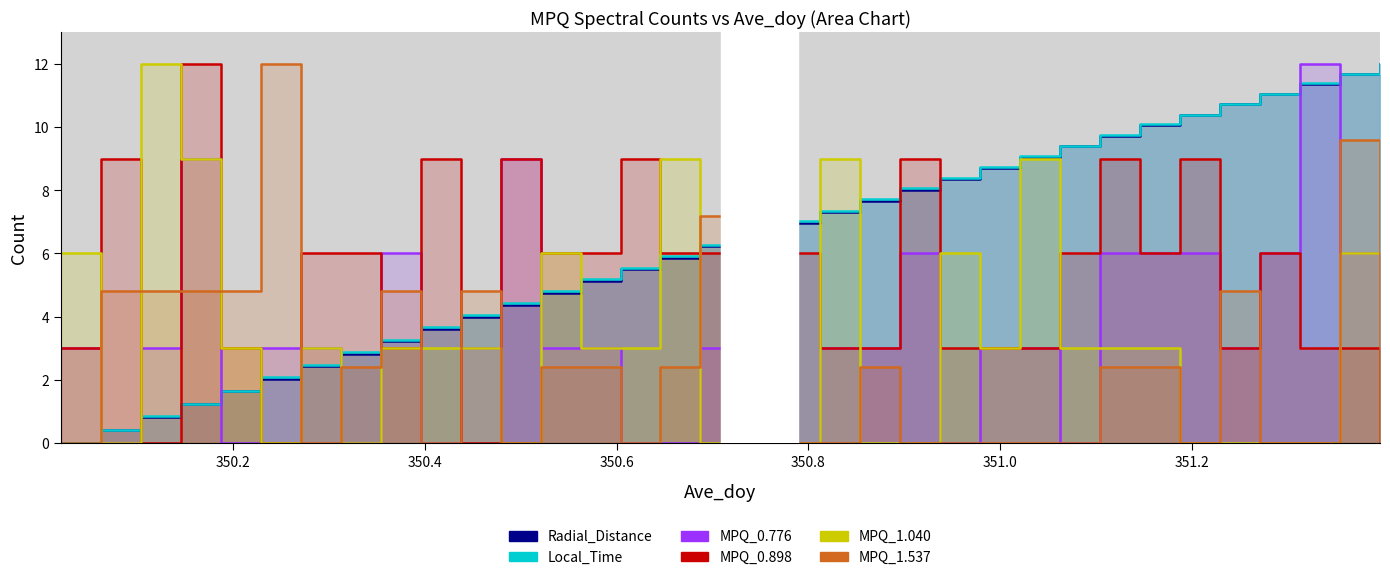

Is the value of Local_Time at 29 greater than the value of Radial_Distance at 10?

Yes